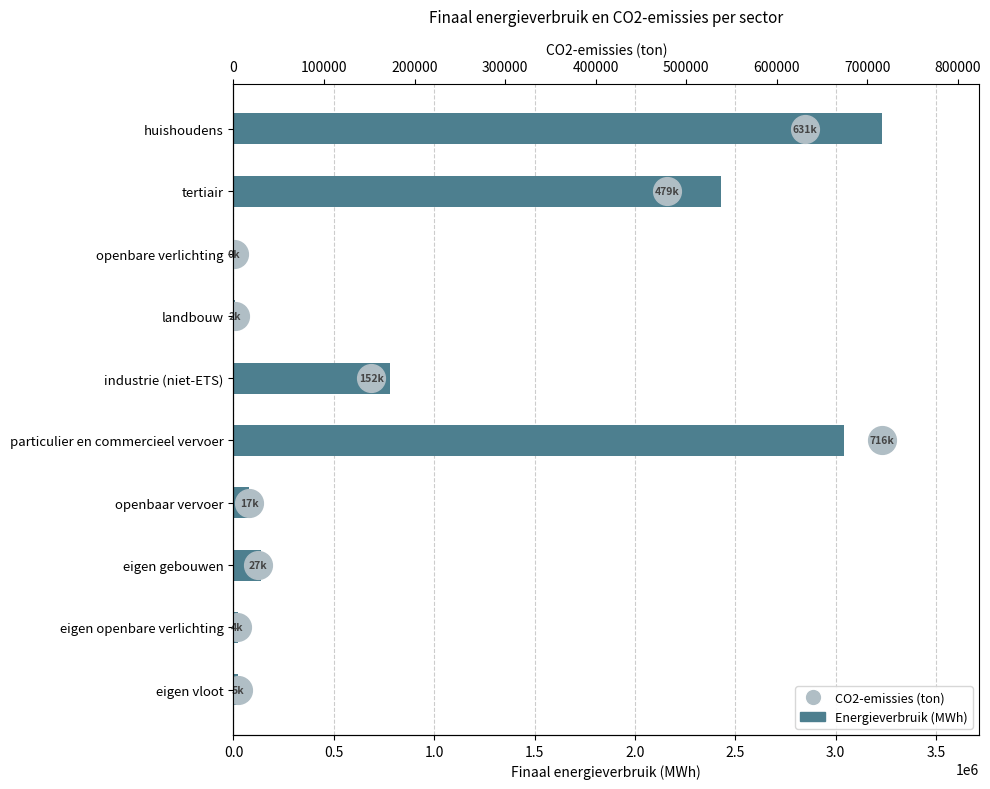

Is the value of Totaal energieverbruik at 1.5 greater than the value of CO2-emissies at 0.0?

Yes